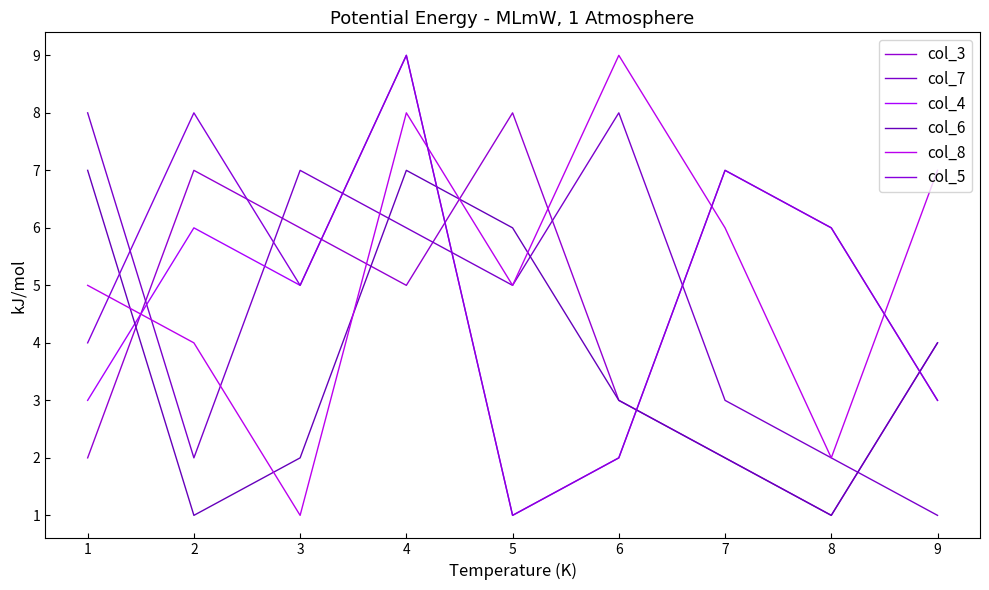

In col_4, how many points are higher than both neighbors (excluding endpoints)?

3